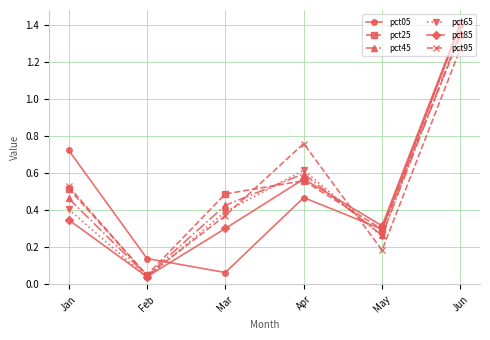

Where is the first local maximum for pct25?

Apr